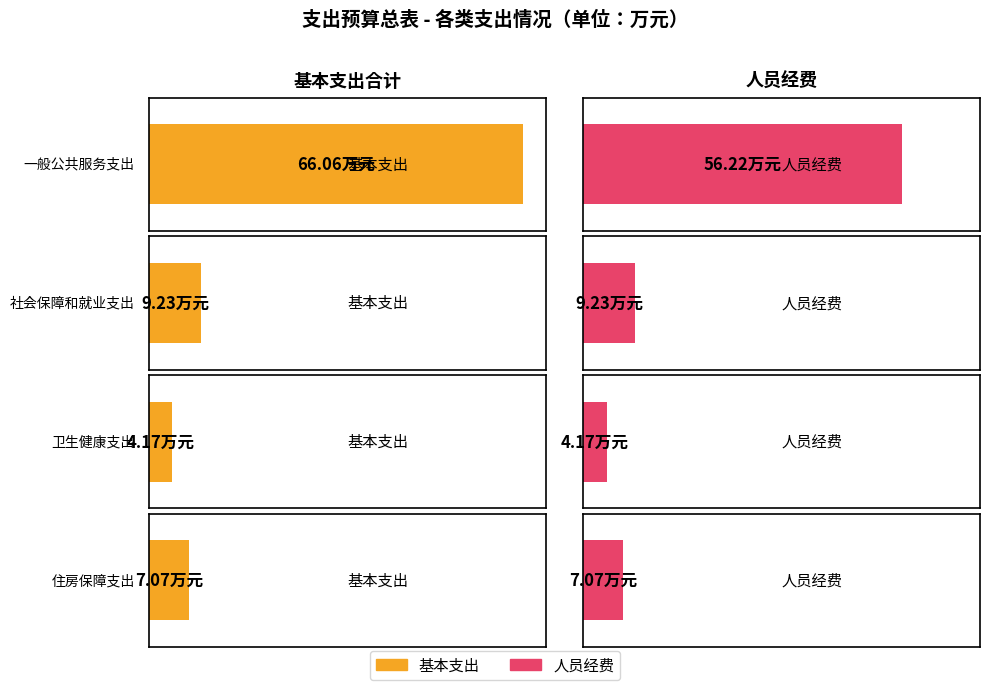

Is the value of 基本支出 at 一般公共服务支出 greater than the value of 人员经费 at 卫生健康支出?

Yes